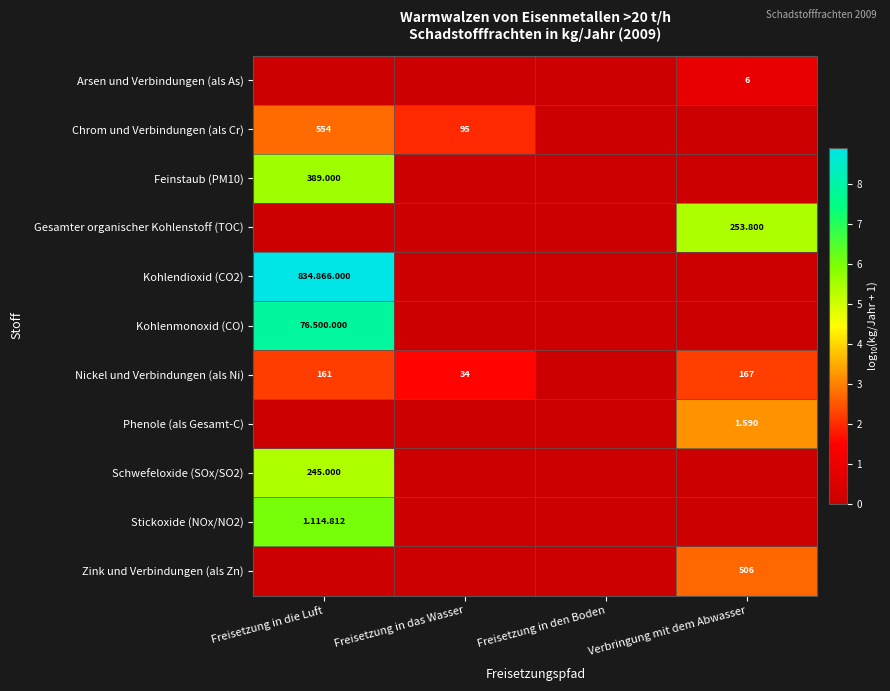

The Feinstaub (PM10) series shows 3.6 at Verbringung mit dem Abwasser. True or false?

False